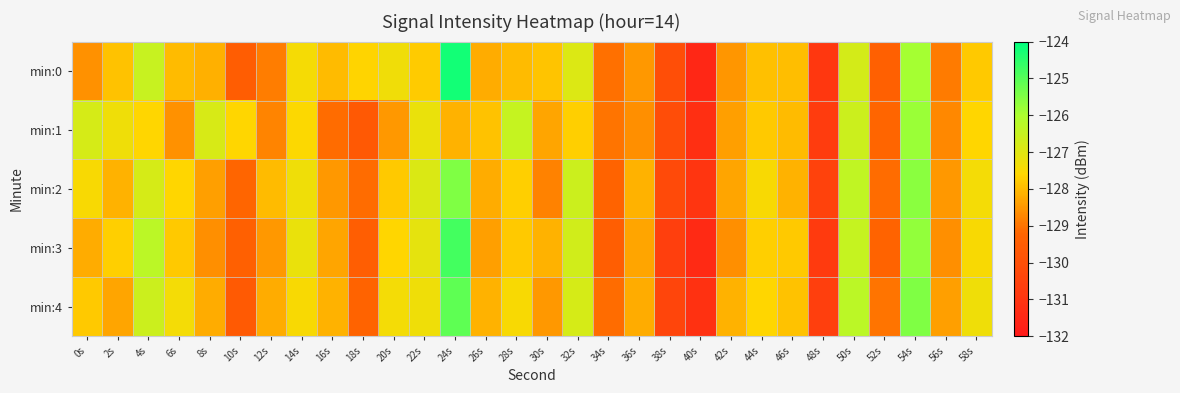

List the series in order of their peak value, lowest first.

min:1, min:2, min:4, min:3, min:0